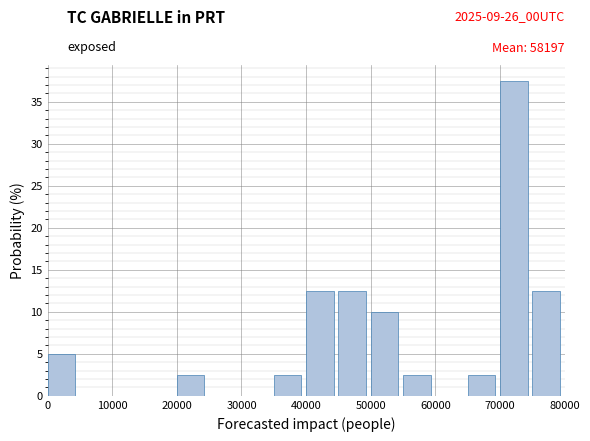

Reading left to right, transcribe this chart: for each bar, give the range it covers on the x-axis and its height. The values are not printed on the chart, so give them approximately, as read against the axis.

0 to 5000: 5.0
5000 to 10000: 0
10000 to 15000: 0
15000 to 20000: 0
20000 to 25000: 2.5
25000 to 30000: 0
30000 to 35000: 0
35000 to 40000: 2.5
40000 to 45000: 12.5
45000 to 50000: 12.5
50000 to 55000: 10.0
55000 to 60000: 2.5
60000 to 65000: 0
65000 to 70000: 2.5
70000 to 75000: 37.5
75000 to 80000: 12.5